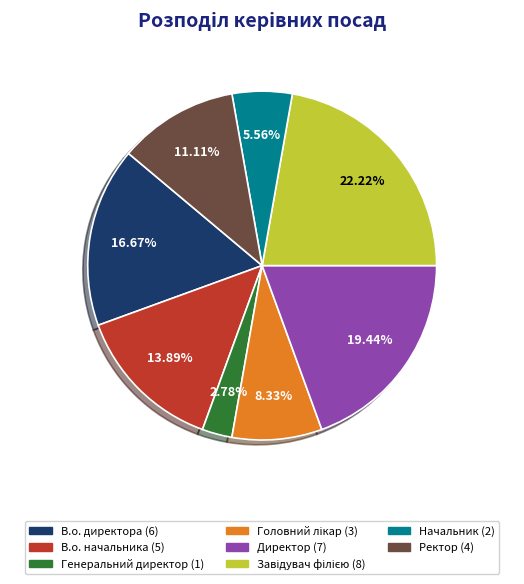

Which slice is the smallest?

Генеральний директор